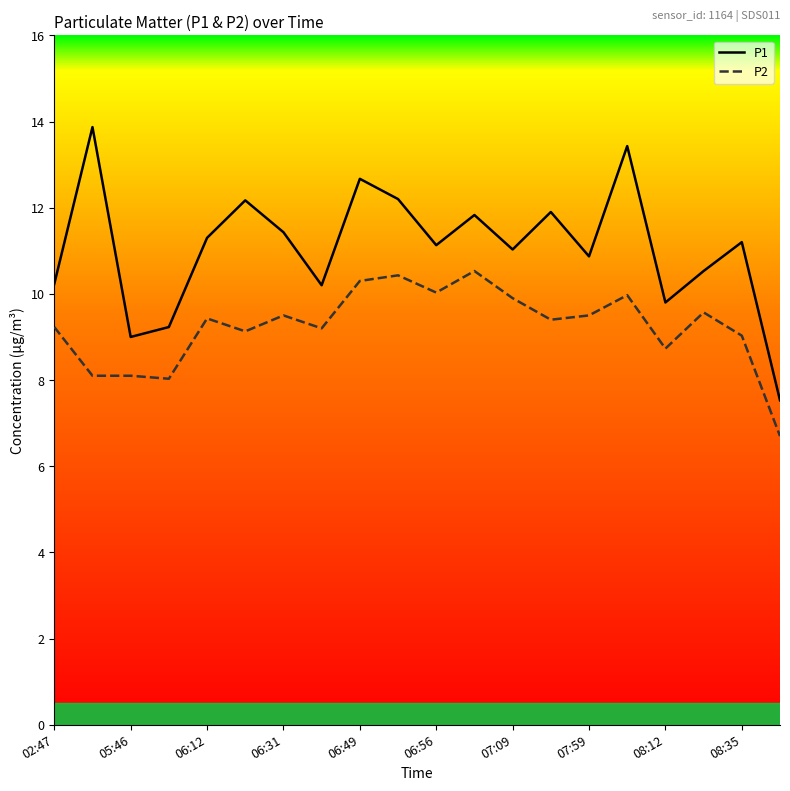

How many interior local peaks does the P1 series have?

7